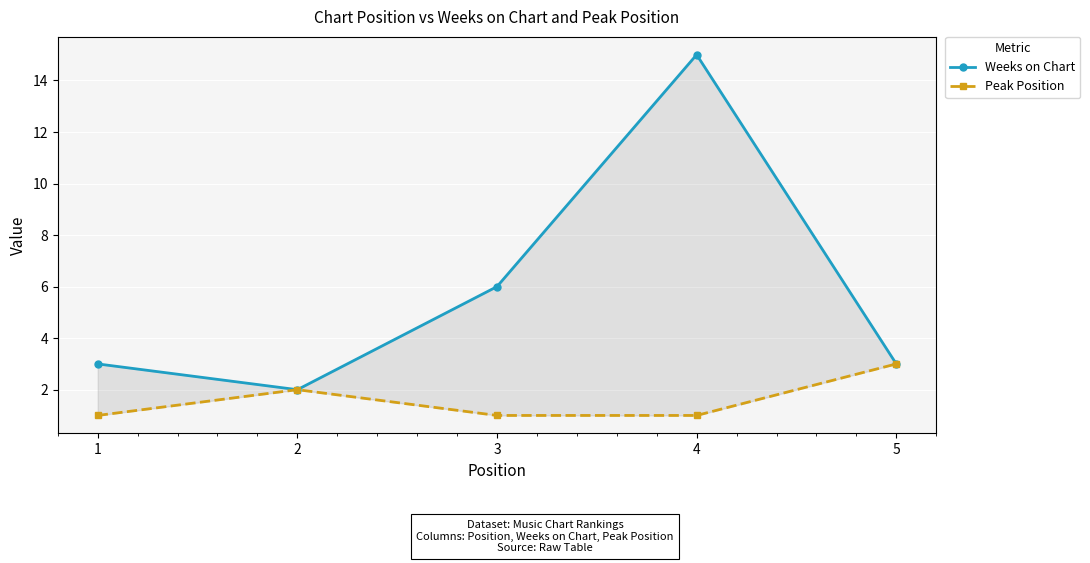

Which series has the largest total across all categories?

Weeks on Chart